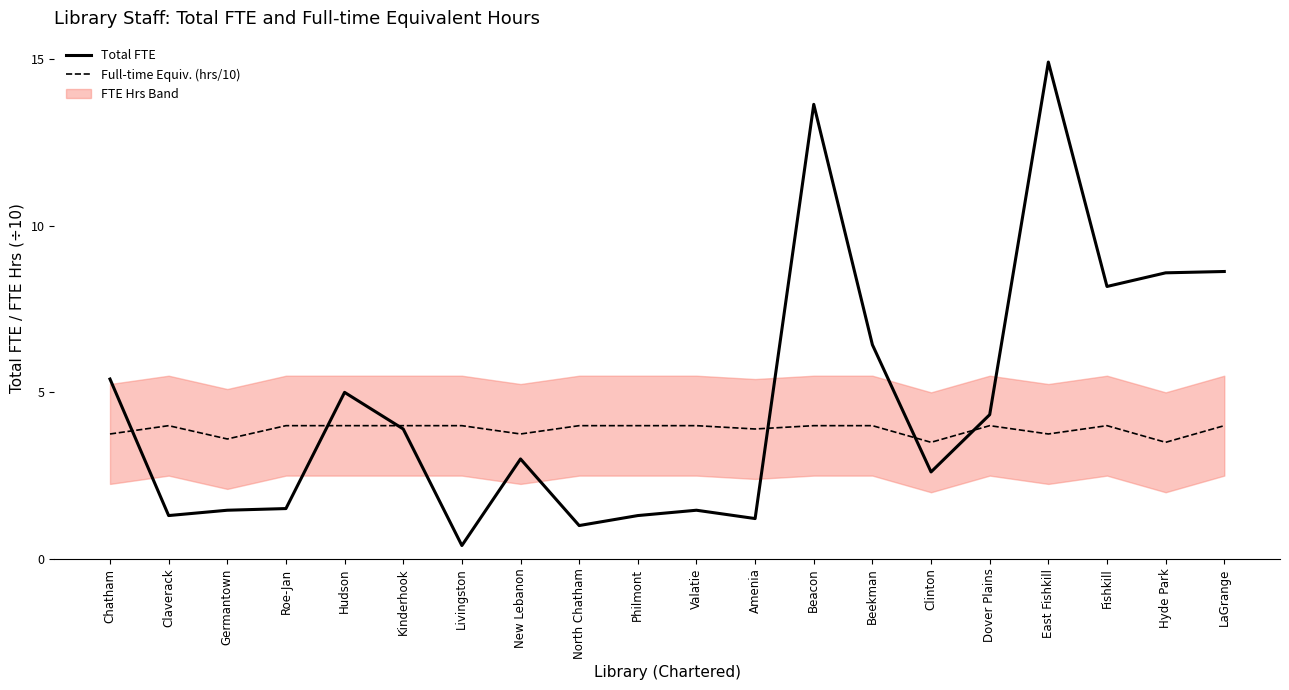

Where does the Total FTE series first go above 3?

Chatham